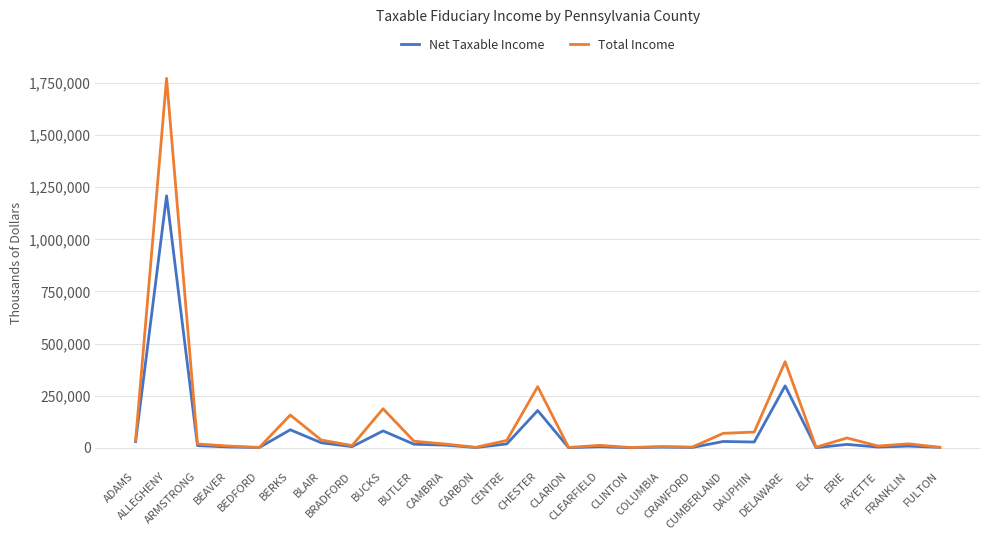

What is the difference between the Net Taxable Income values at ADAMS and DAUPHIN?

2228